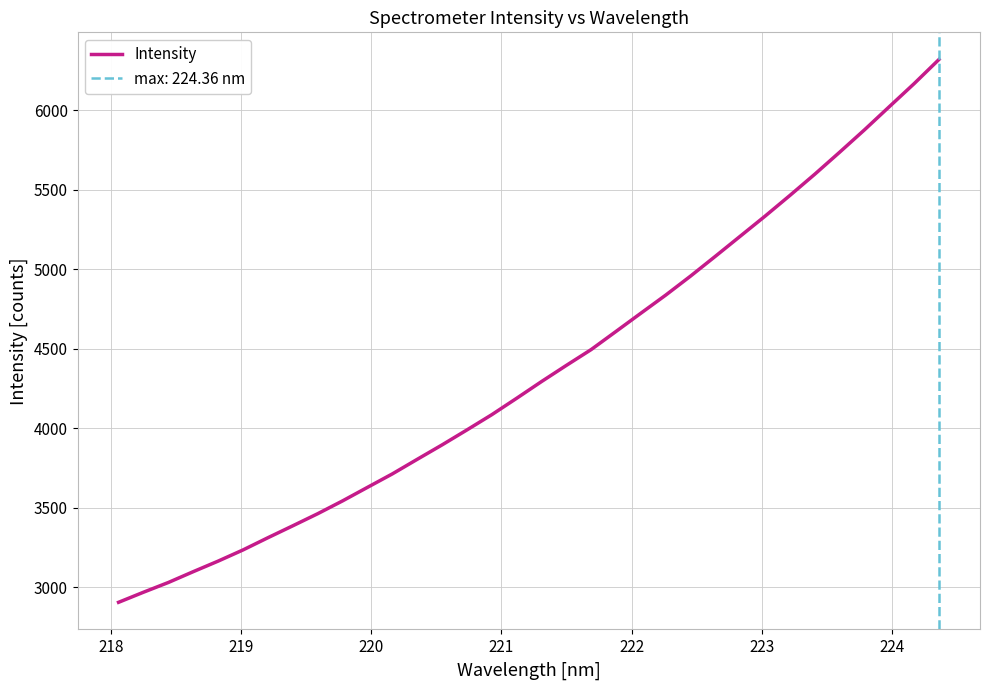

How many distinct data groups are displayed?

1